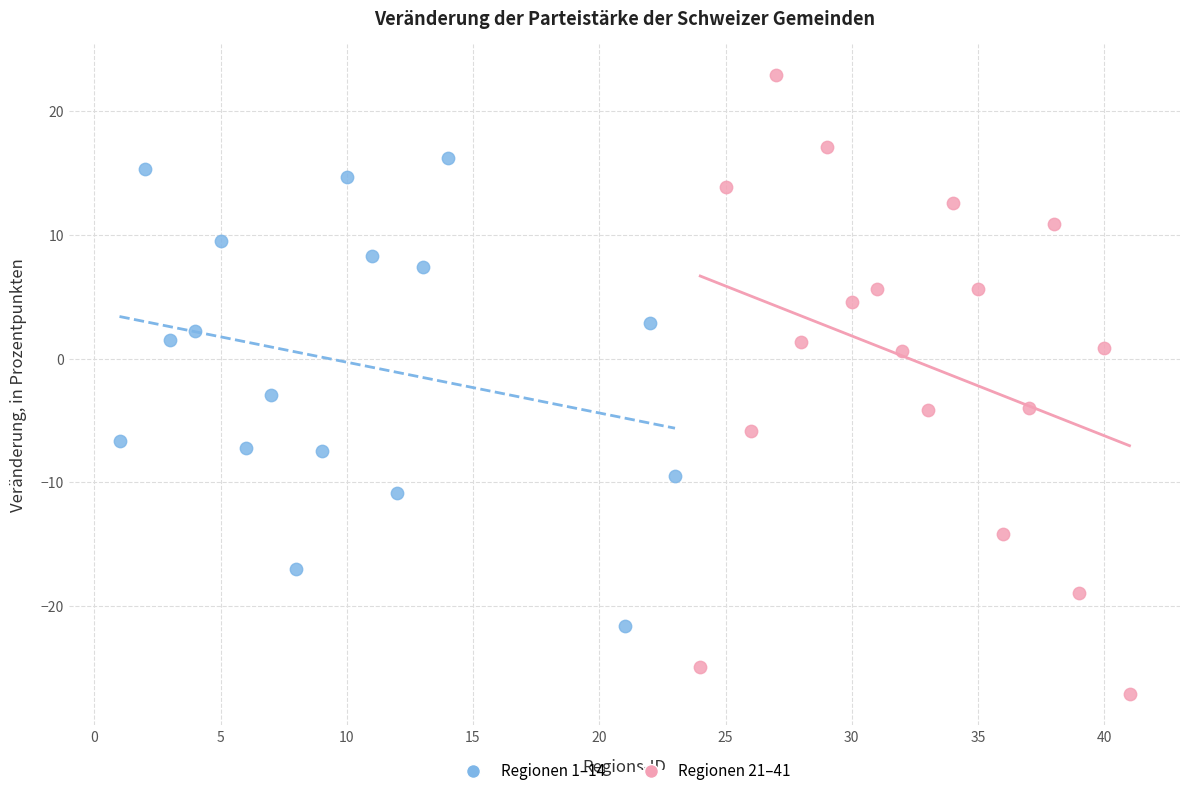

Which series contains the lowest Y value?

Regionen 21–41